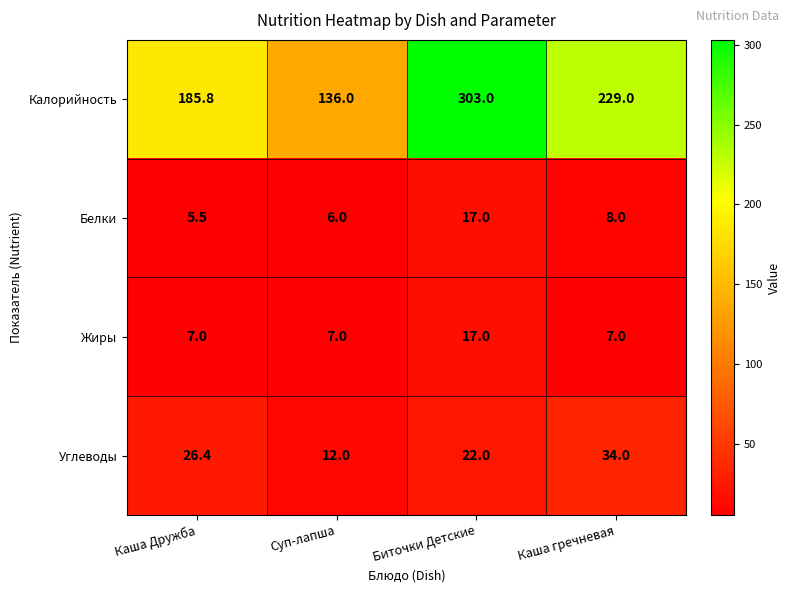

Count the number of data series in this chart.

4